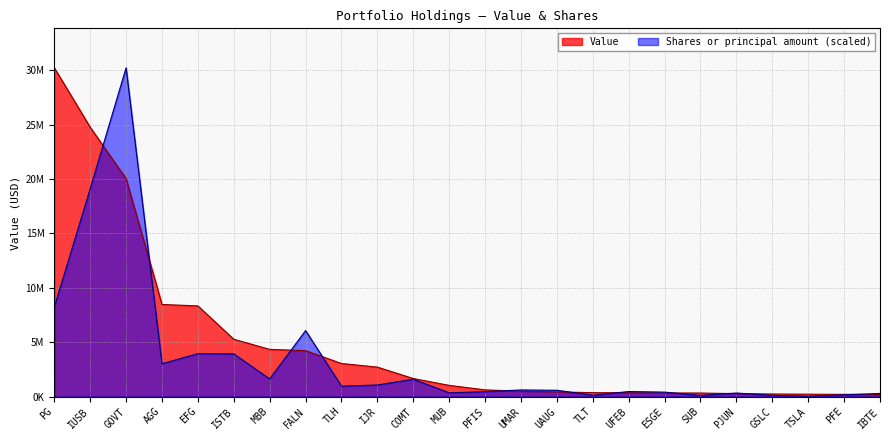

List the labels in order of Shares or principal amount value, largest first.

GOVT, IUSB, PG, FALN, EFG, ISTB, AGG, MBB, COMT, IJR, TLH, UMAR, UAUG, UFEB, PFIS, ESGE, MUB, PJUN, IBTE, PFE, TLT, GSLC, SUB, TSLA